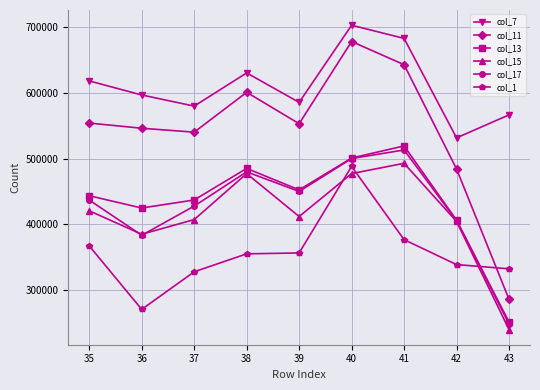

Is the value of col_17 at 43 greater than the value of col_7 at 39?

No